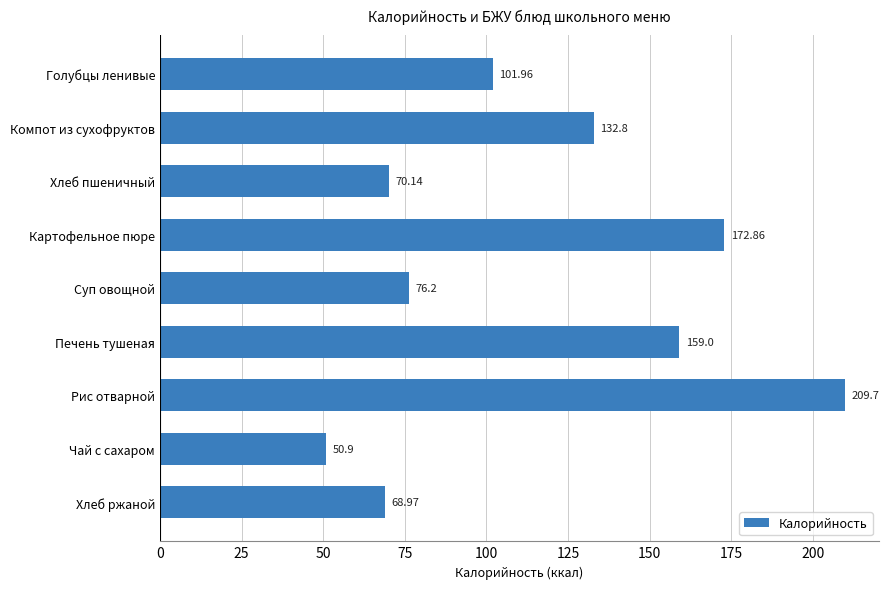

What is the average value?

115.8